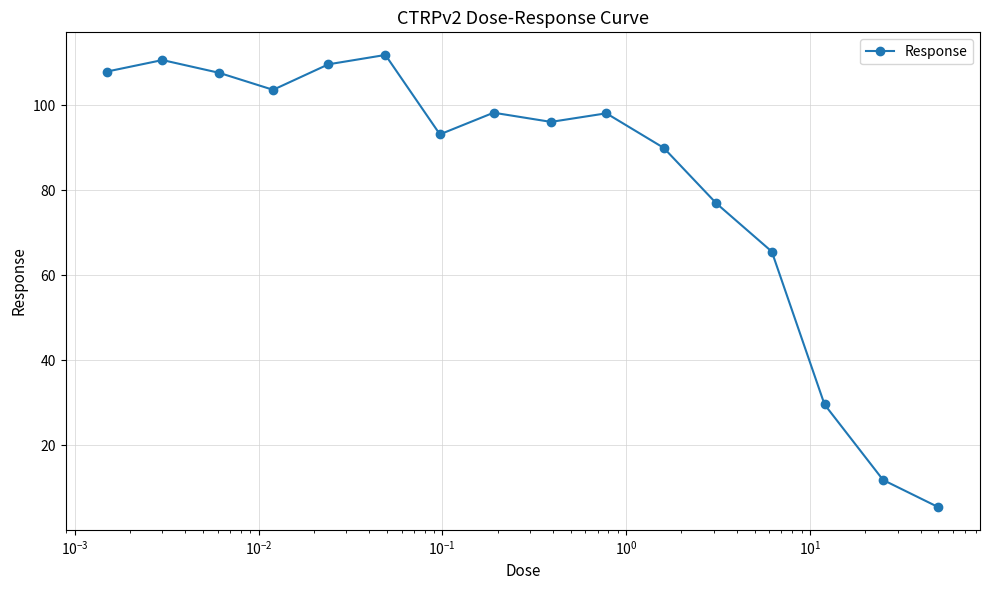

How many values are below 98?

8